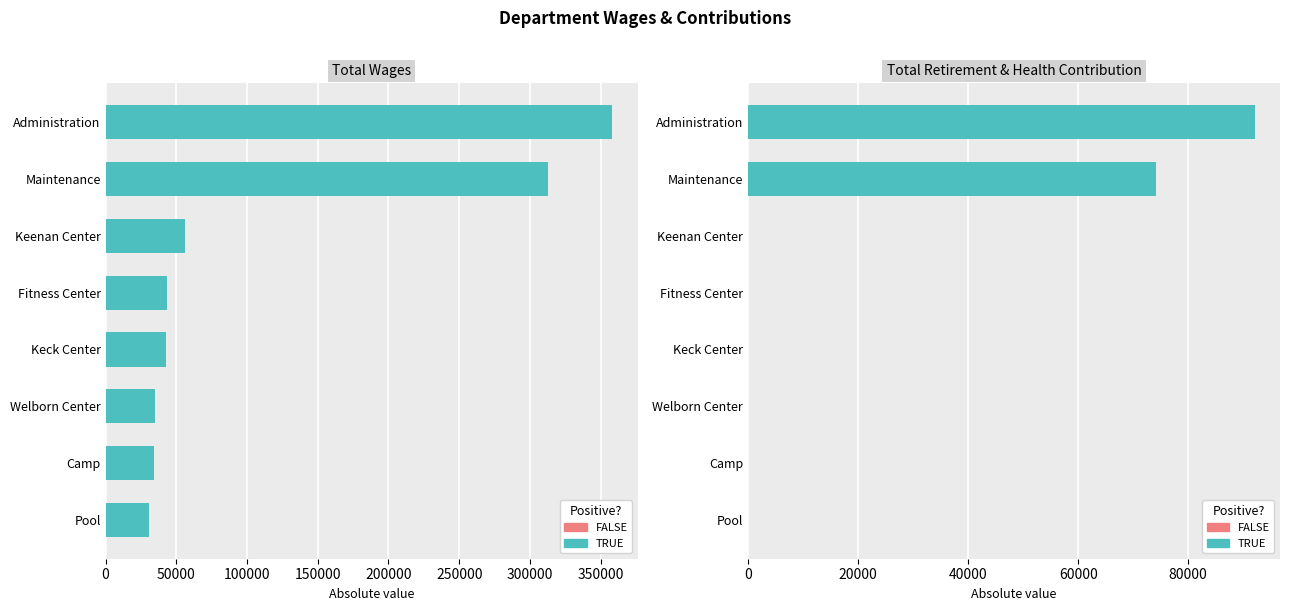

Is it true that Total Retirement & Health Contribution equals 74194 at Maintenance?

True